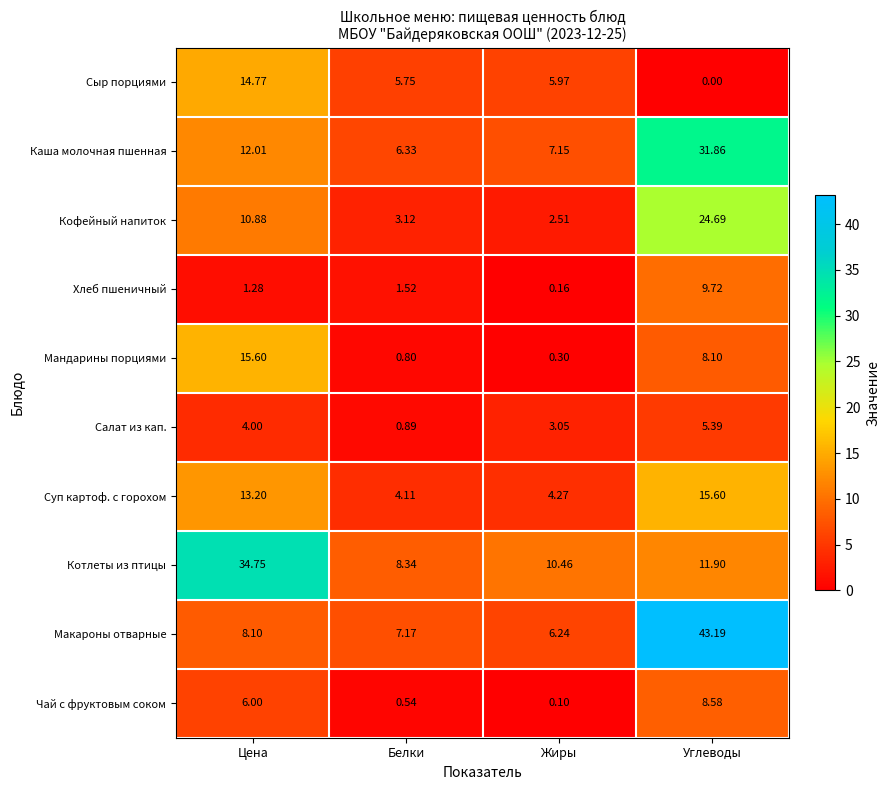

What is the total value across all series at Жиры?

40.2